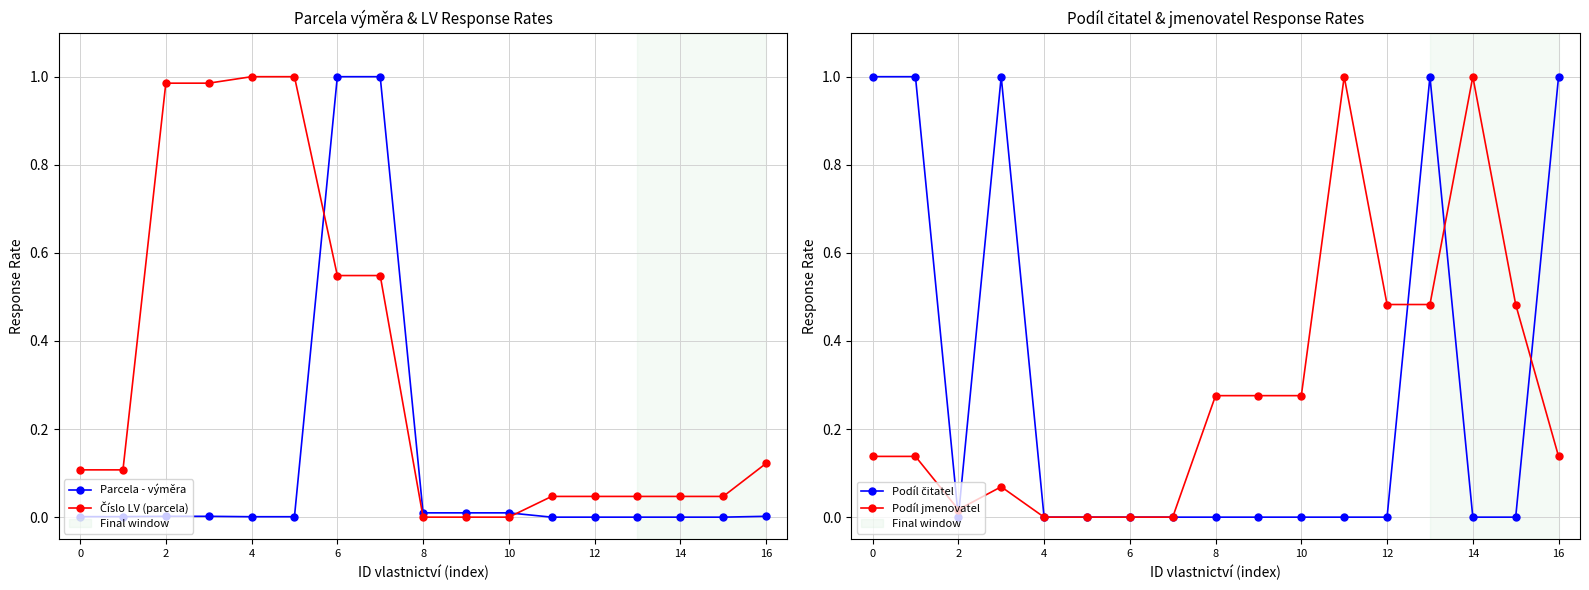

What is the average value of the Parcela - výměra series?

0.1